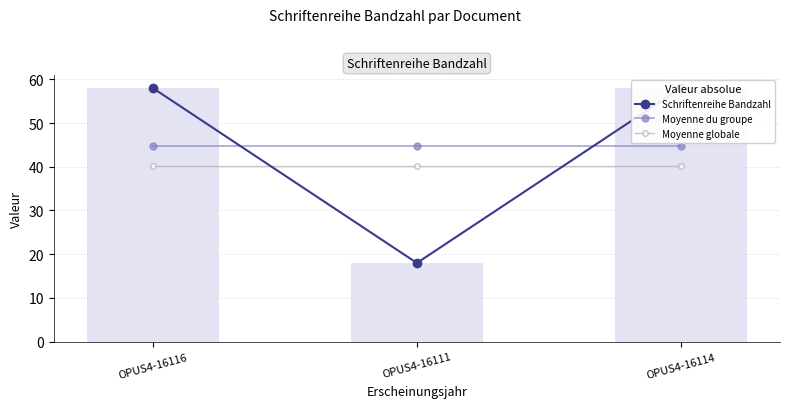

What is the total value across all series at OPUS4-16116?

142.9